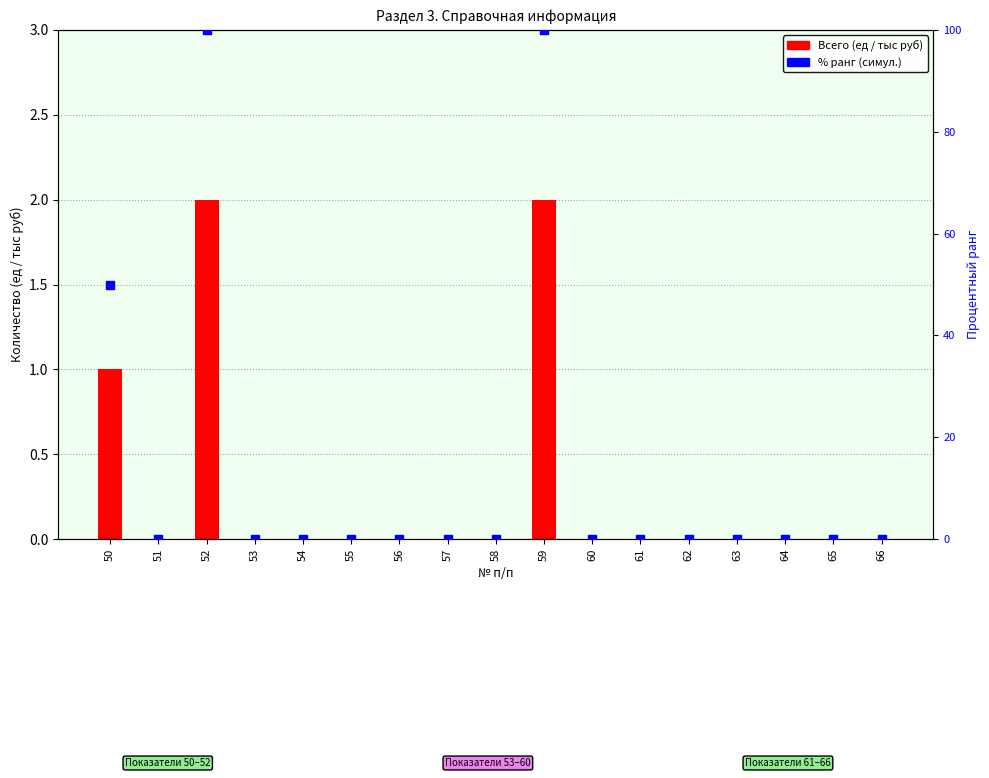

At which category is the sum across all series the highest?

52